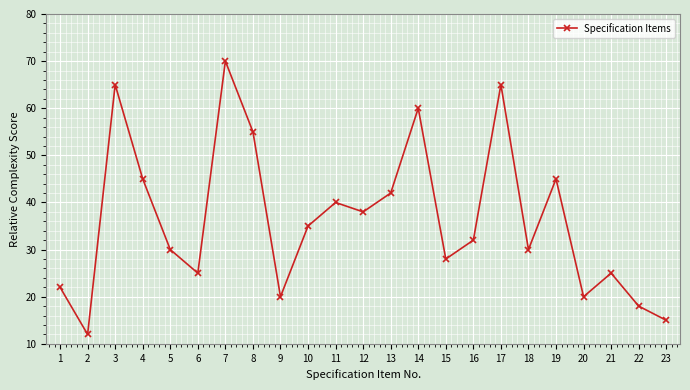

Count the number of data series in this chart.

1